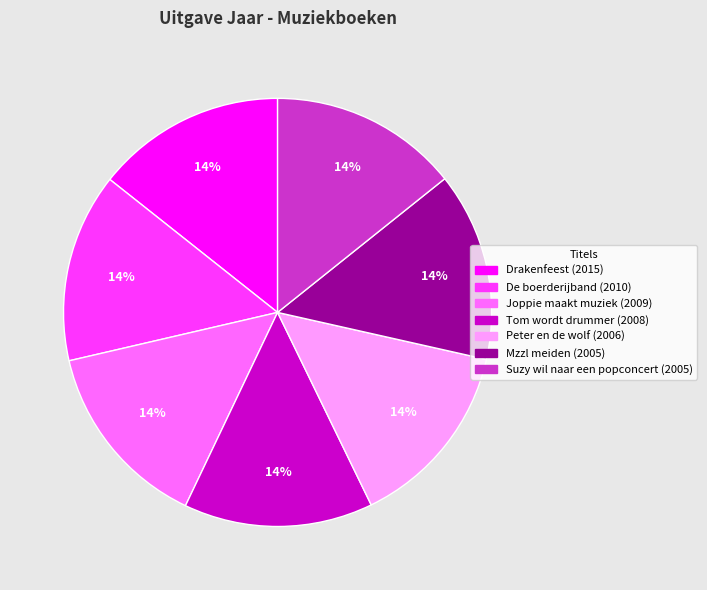

How many slices are in this pie chart?

7